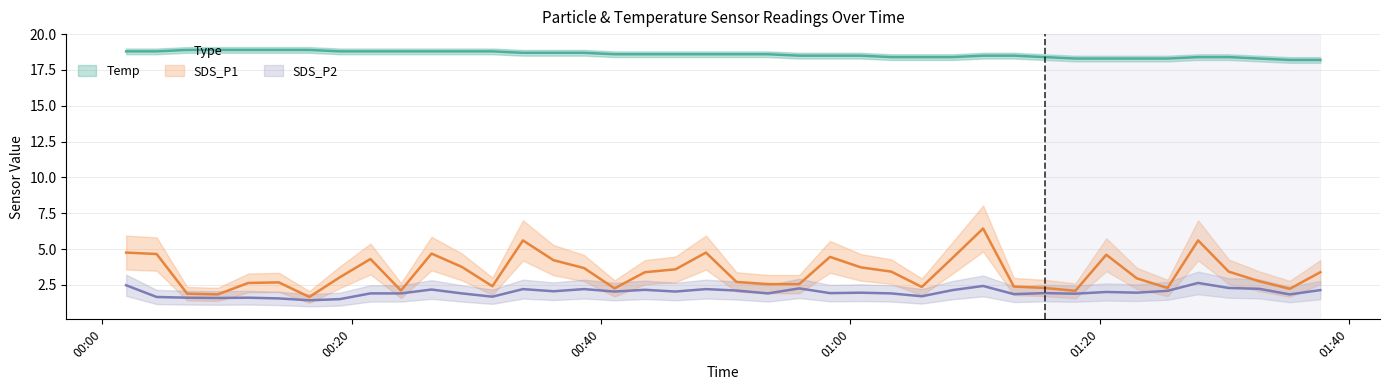

True or false: Temp and SDS_P1 intersect in this chart.

False